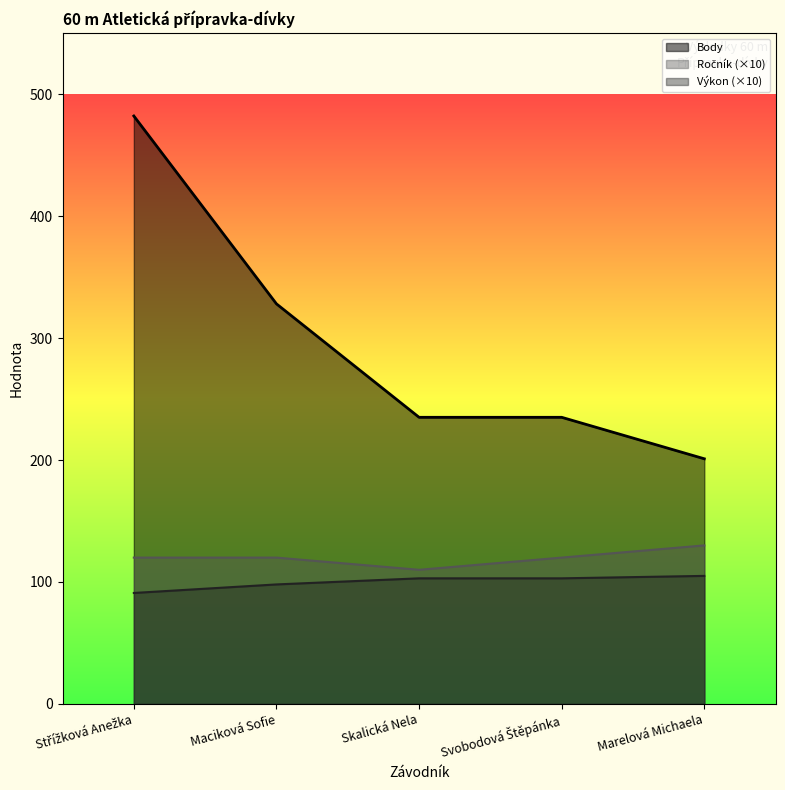

Does the chart have visible grid lines?

No